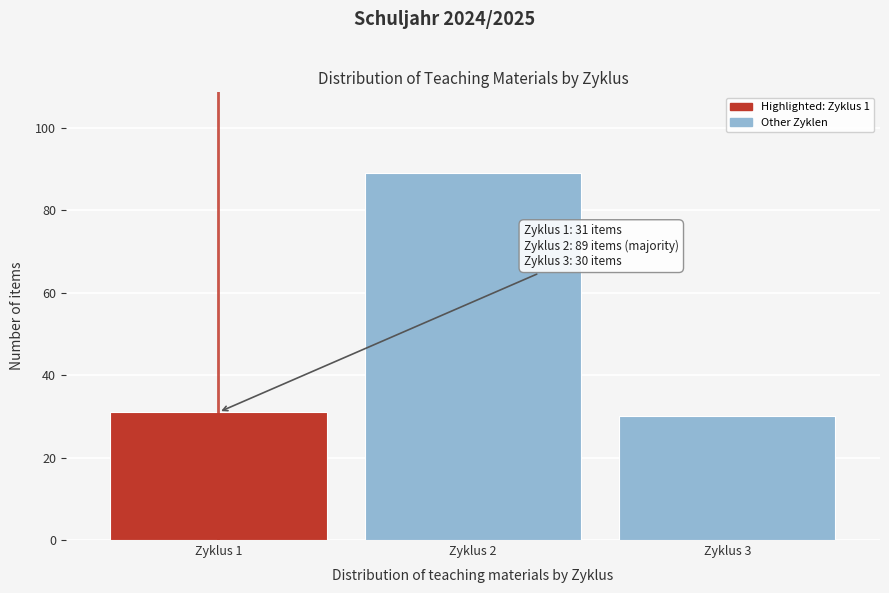

Reading right to left, list all the values displayed in this chart.

Zyklus 3=30	Zyklus 2=89	Zyklus 1=31